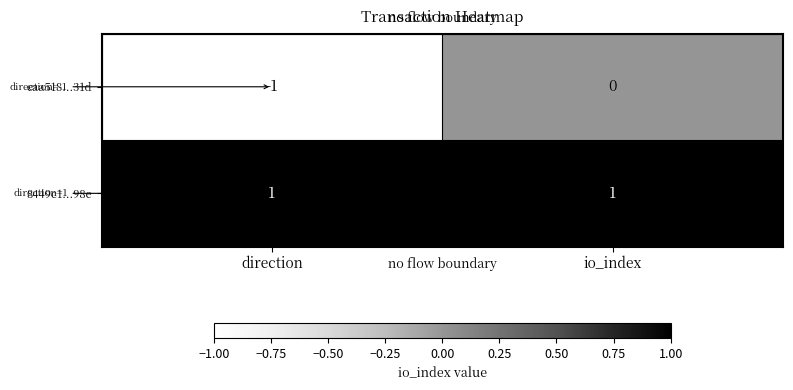

Reading left to right, extract all data points from this chart.

eaa518...31d: direction=-1	io_index=0
8449c1...98e: direction=1	io_index=1